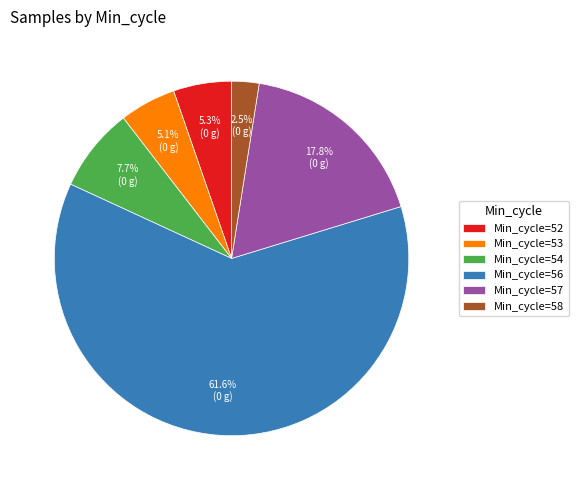

What is the largest slice in the pie chart?

Min_cycle=56